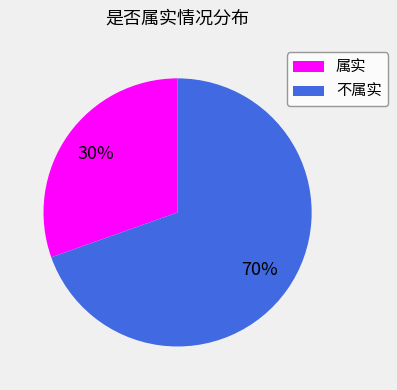

What percentage is the 属实 slice, to the nearest percent?

30%